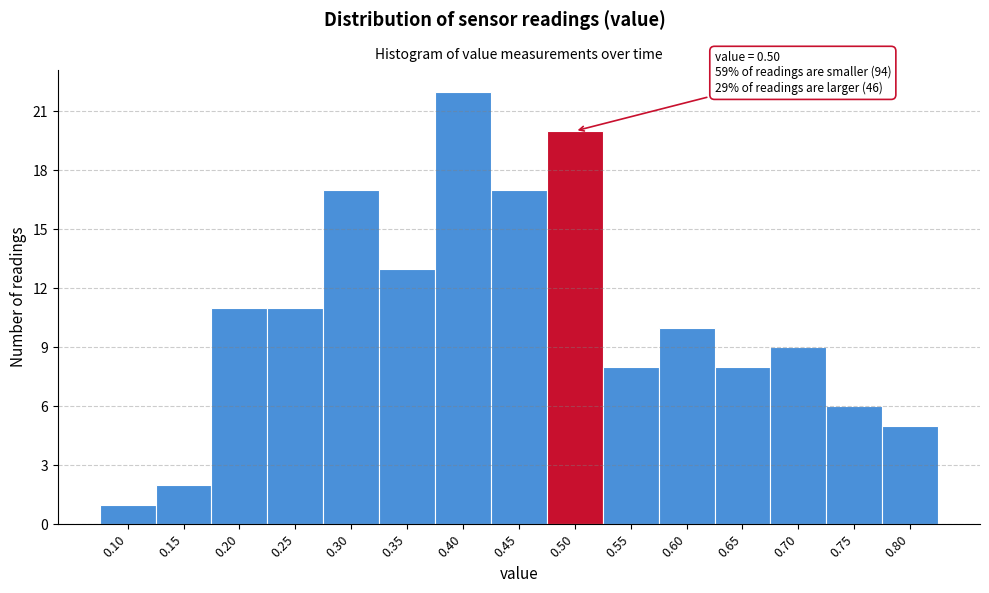

Reading left to right, what are all the values shown in this chart?

1	2	11	11	17	13	22	17	20	8	10	8	9	6	5